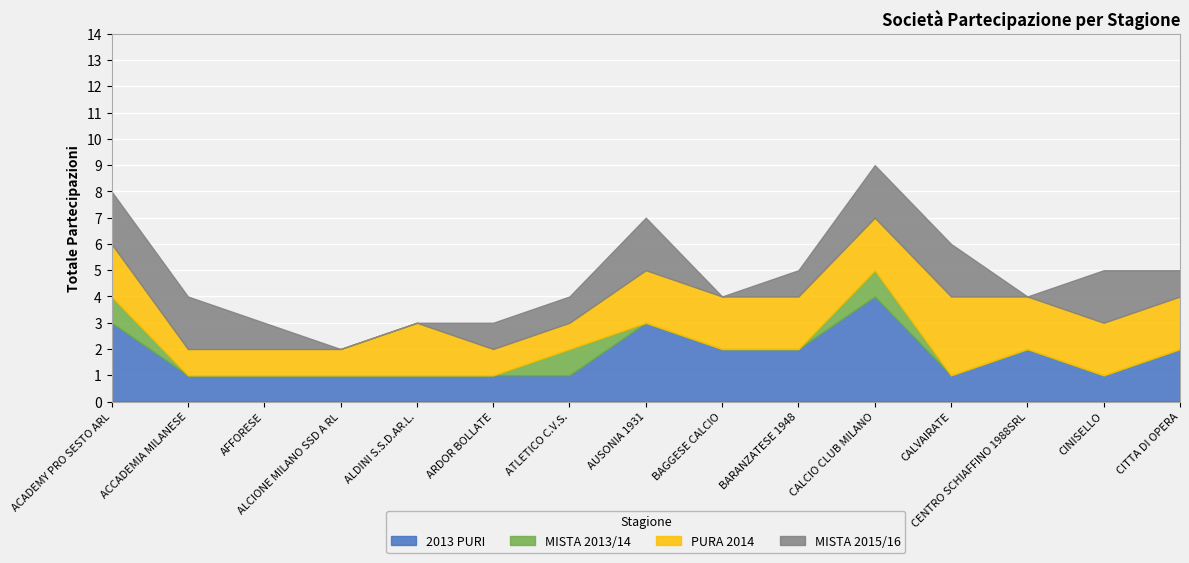

True or false: MISTA 2013/14 and 2013 PURI cross at least once.

False